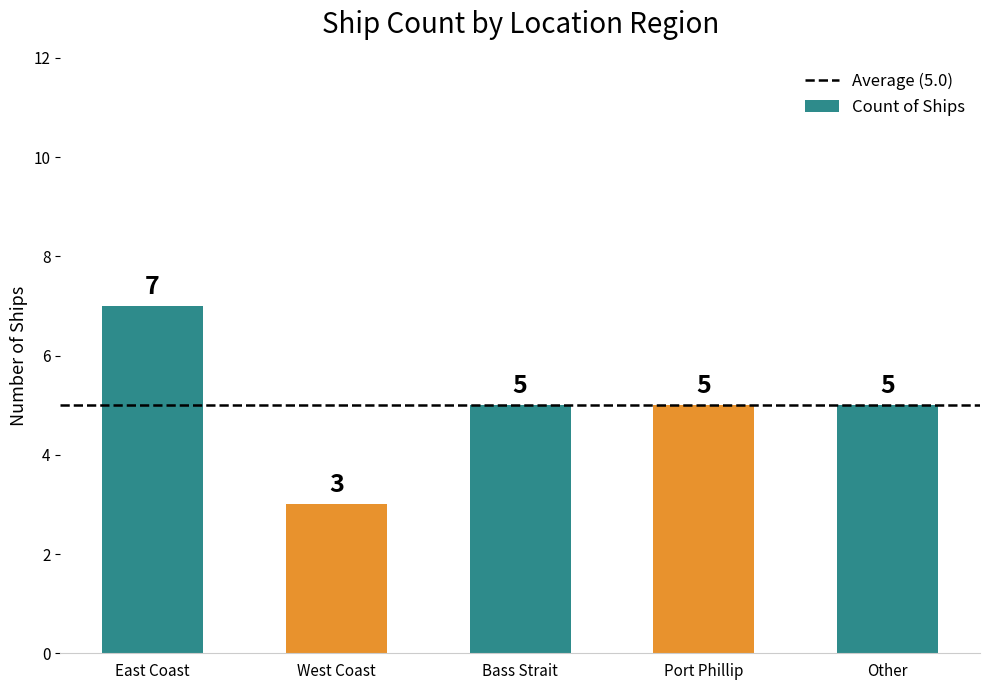

What is the value of the 1st bar from the left?

7